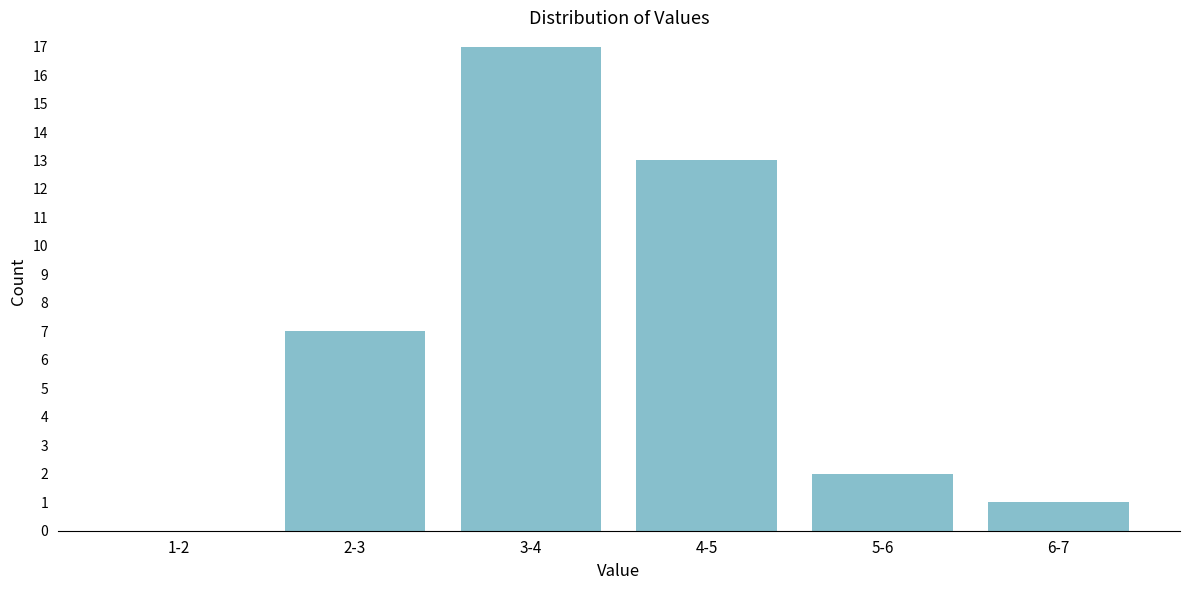

Reading left to right, extract all data points from this chart.

1-2=0	2-3=7	3-4=17	4-5=13	5-6=2	6-7=1